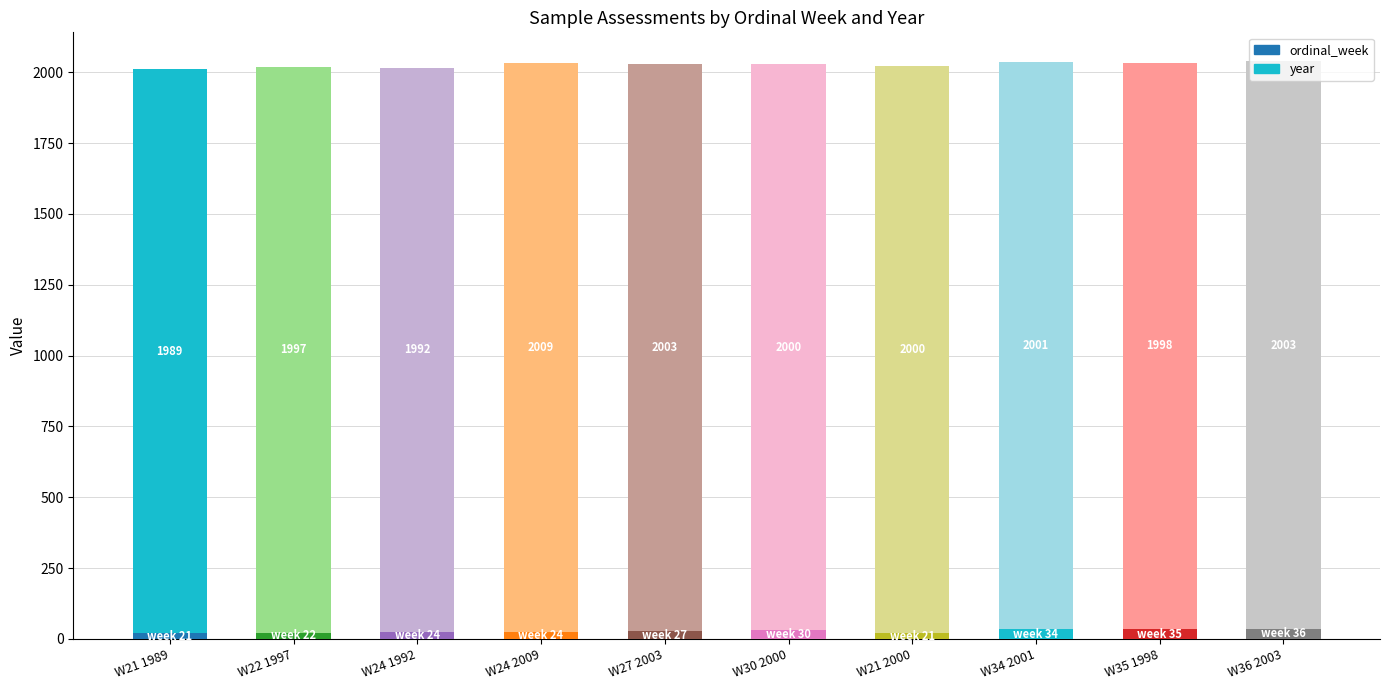

Which has a higher value, W24 2009 or W24 1992?

W24 2009